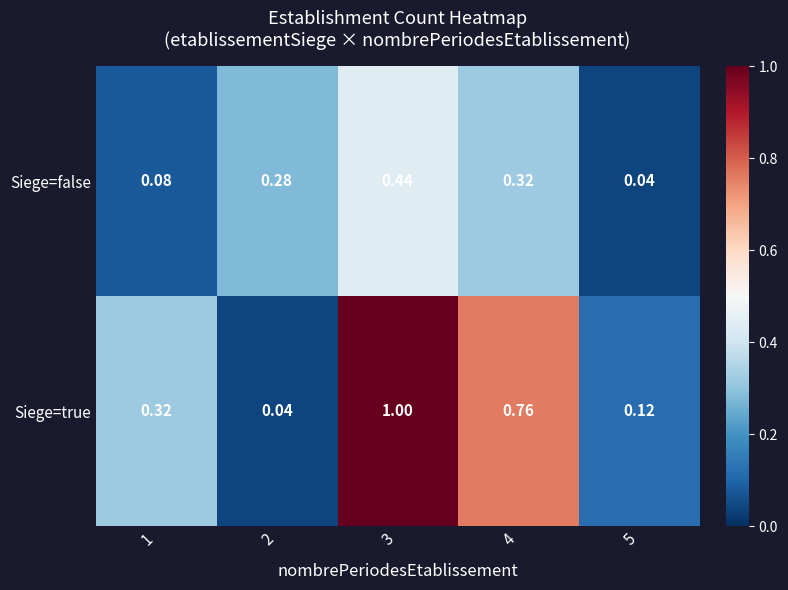

Is the value of Siege=true at 5 greater than the value of Siege=false at 4?

No